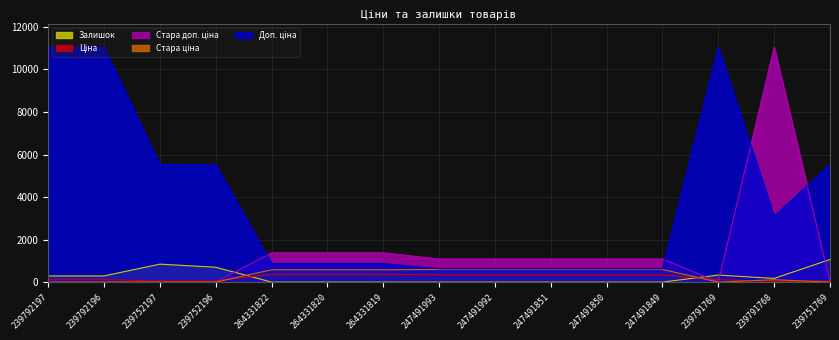

Which label corresponds to the smallest value in the chart?

239792197